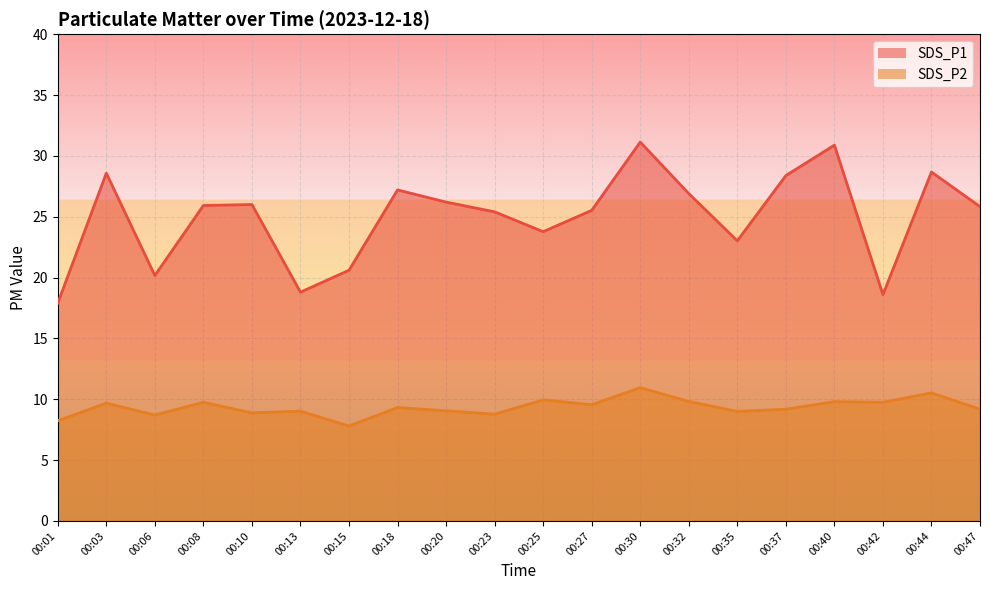

The SDS_P1 series shows 45.4 at 00:37. True or false?

False